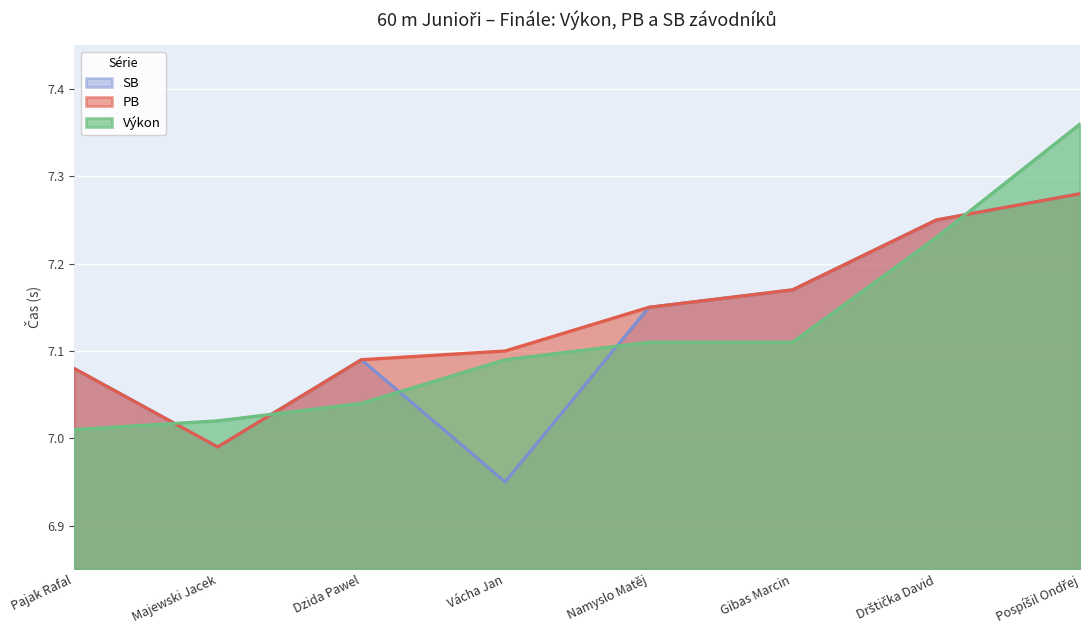

The value of PB at Drštička David is 3.3. True or false?

False